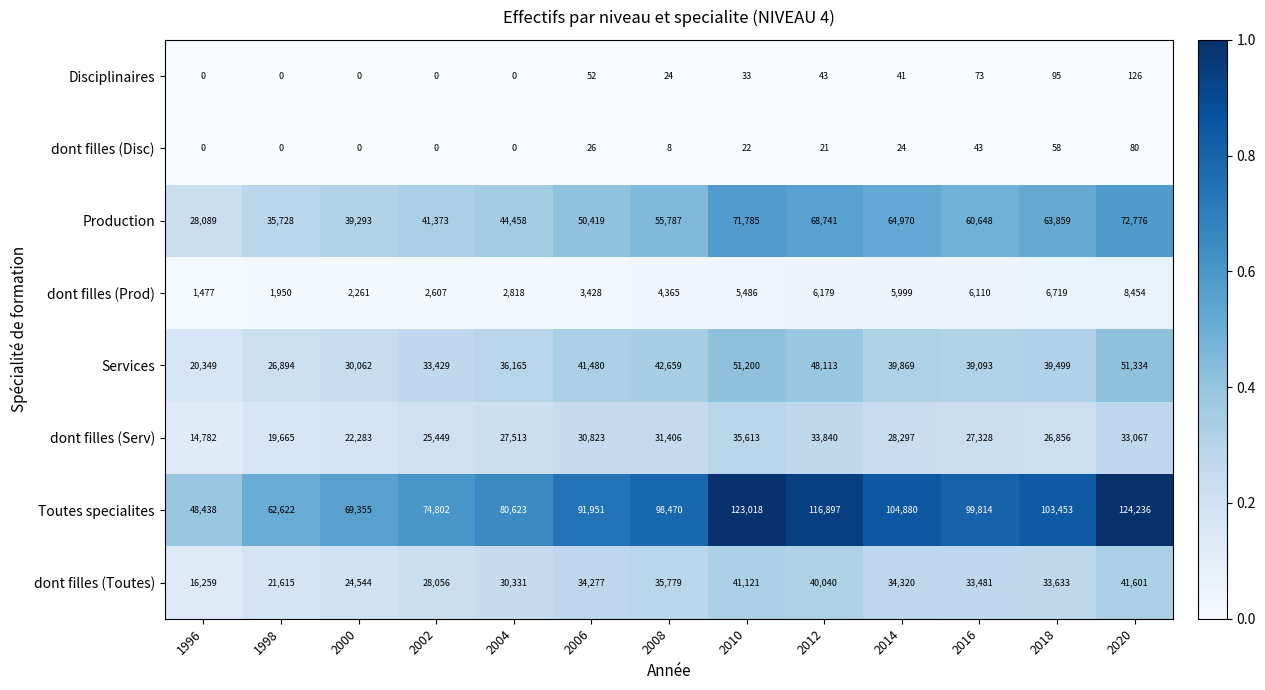

At 2006, list the series in order from smallest to largest.

dont filles (Disc), Disciplinaires, dont filles (Prod), dont filles (Serv), dont filles (Toutes), Services, Production, Toutes specialites